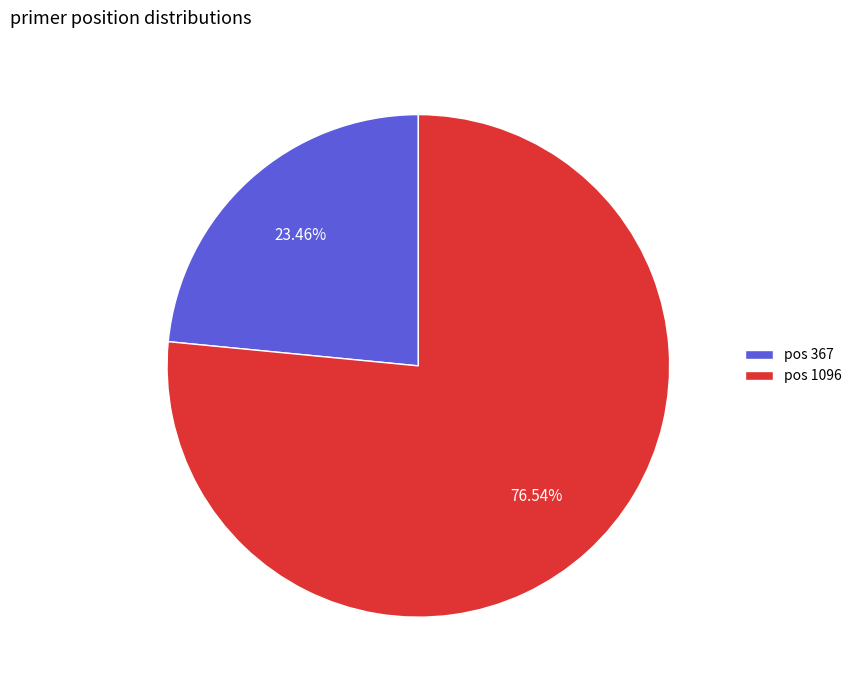

Count the number of slices in the pie.

2